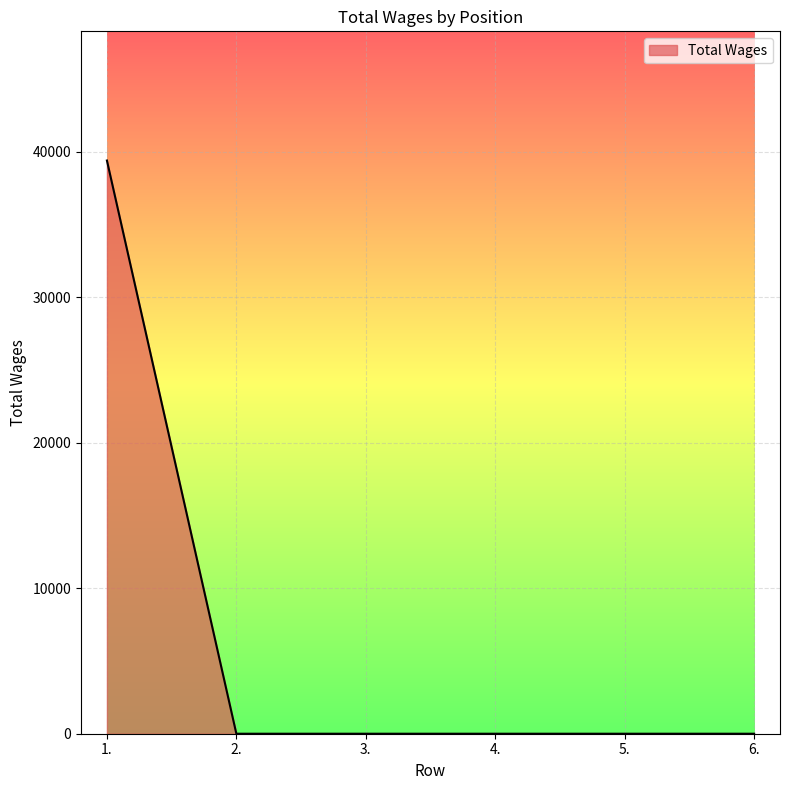

What is the maximum value shown in the chart?

39413